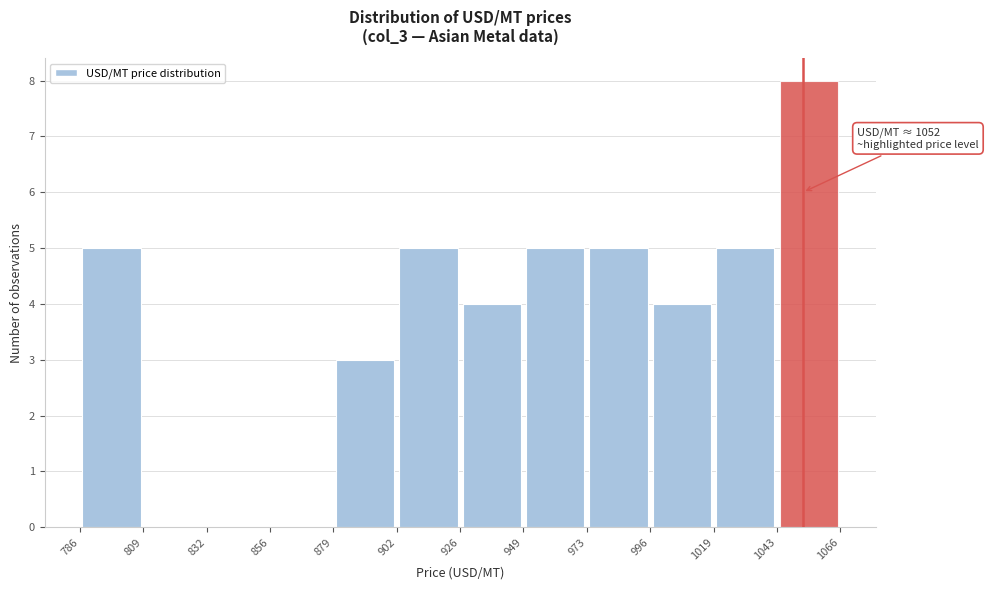

Over which range of the x-axis is the bar tallest?

1043 to 1066